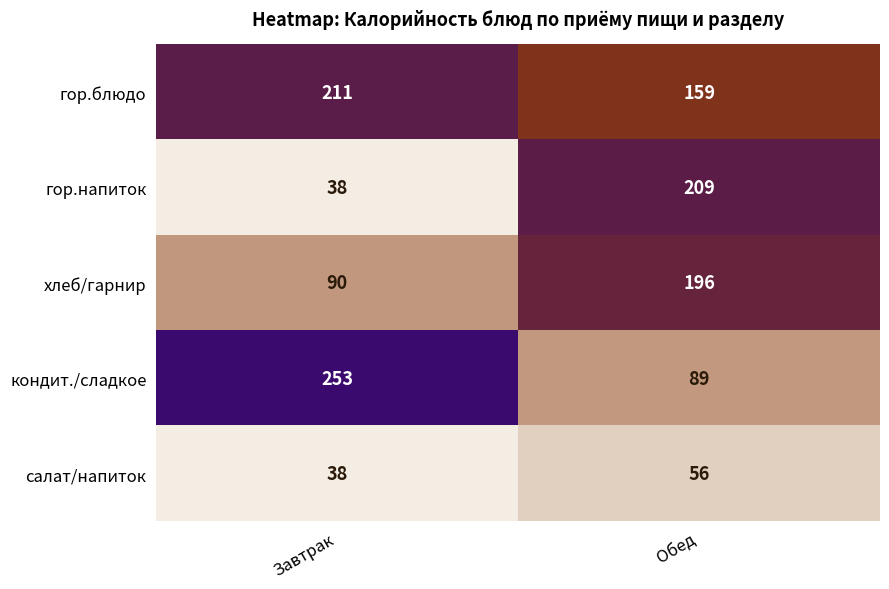

Reading left to right, extract all data points from this chart.

гор.блюдо: Завтрак=211	Обед=159
гор.напиток: Завтрак=38	Обед=209
хлеб/гарнир: Завтрак=90	Обед=196
кондит./сладкое: Завтрак=253	Обед=89
салат/напиток: Завтрак=38	Обед=56